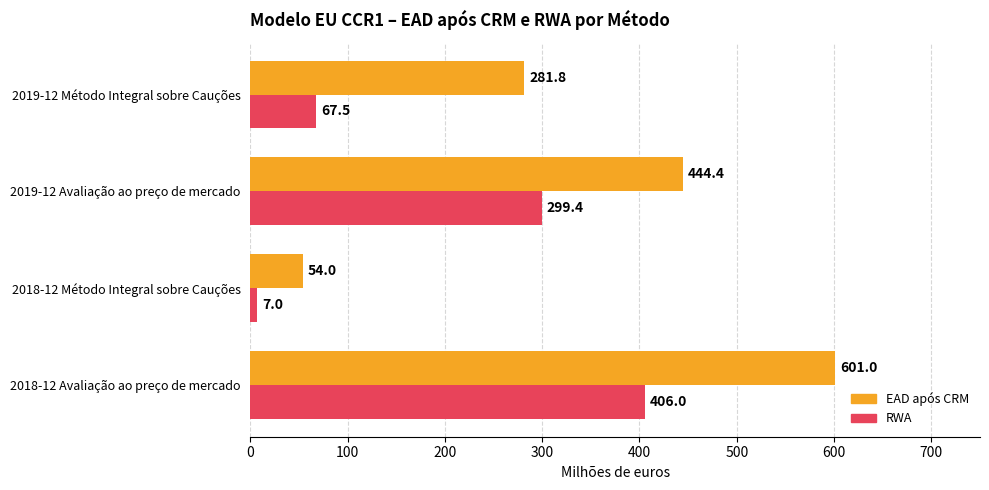

What is the maximum value for EAD após CRM?

601.0